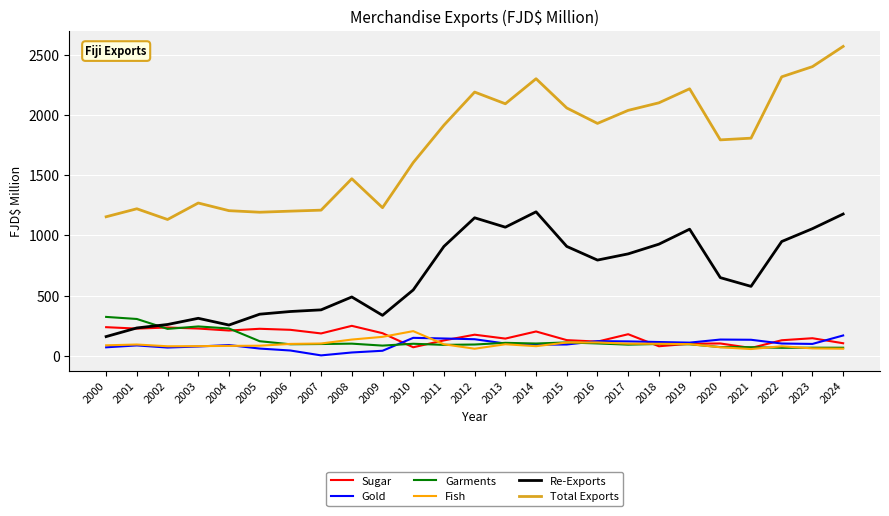

True or false: Fish and Total Exports cross at least once.

False